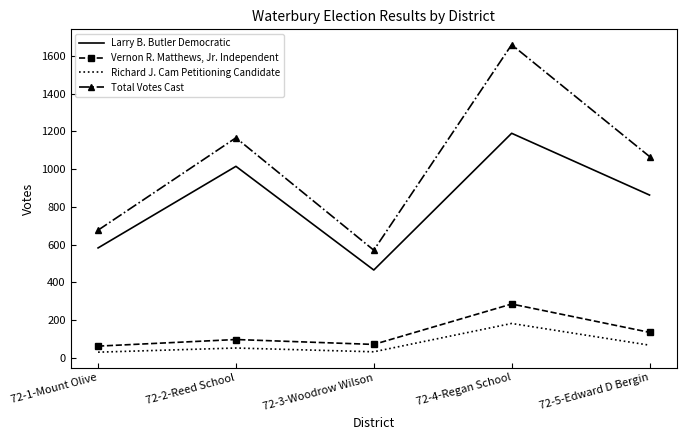

Which category has the highest value in the Richard J. Cam Petitioning Candidate series?

72-4-Regan School